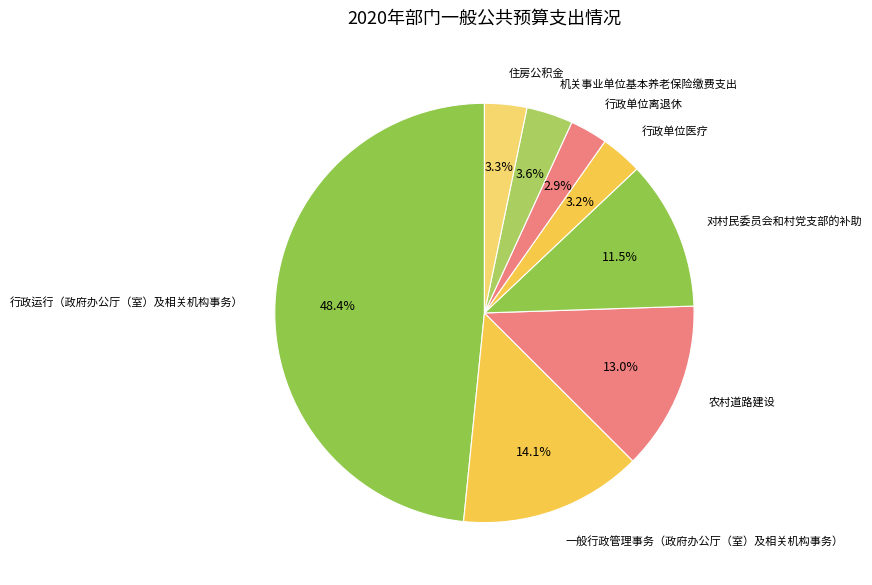

To the nearest percent, what percentage of the pie is 行政单位医疗?

3%